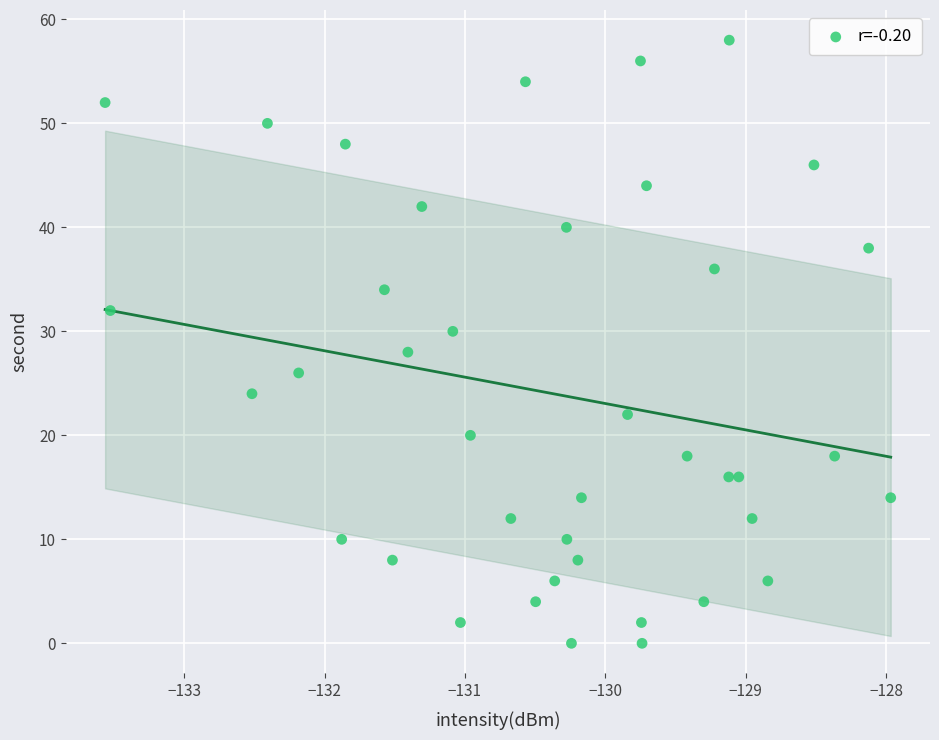

What is the range of Y values (max minus min)?

58